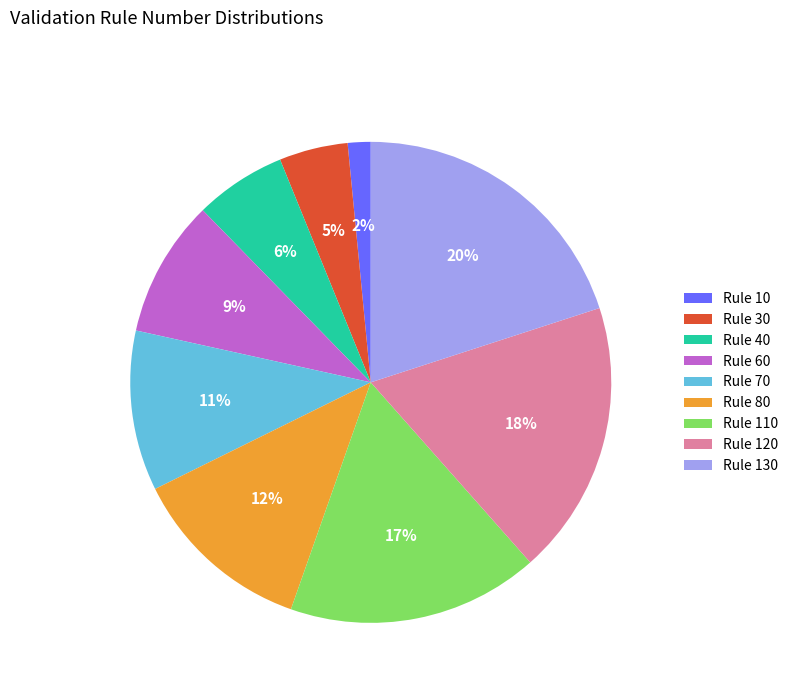

Between Rule 110 and Rule 130, which is larger?

Rule 130